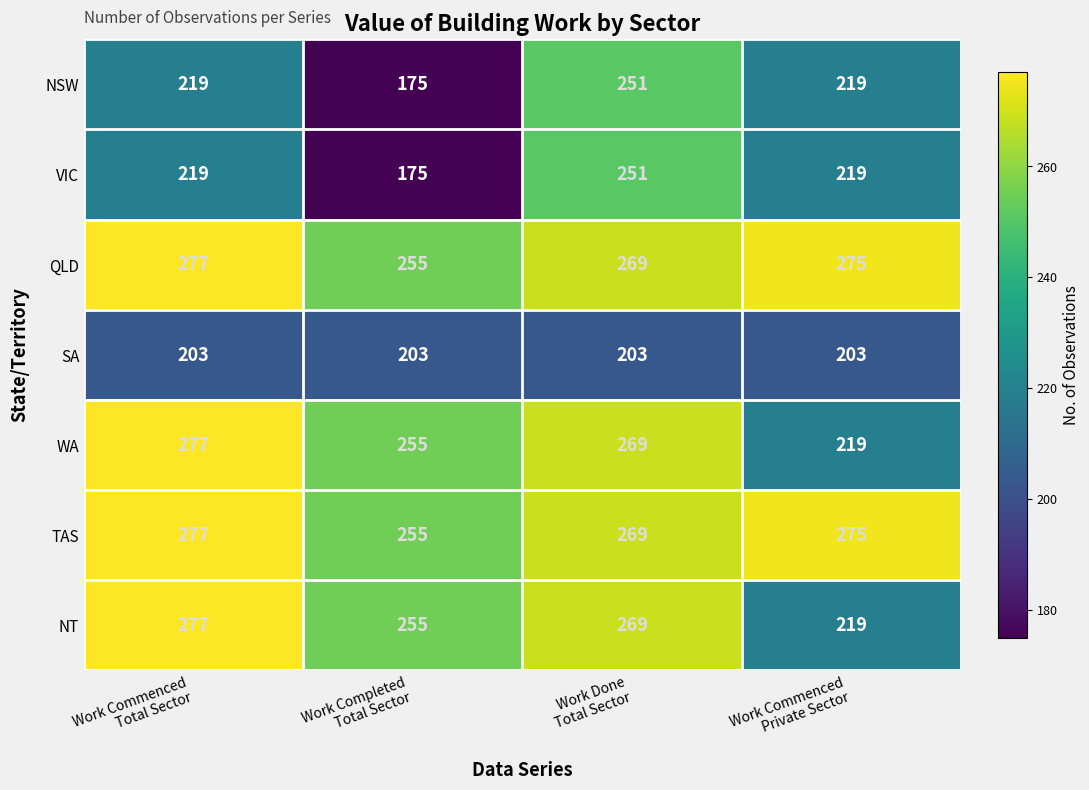

How many distinct data groups are displayed?

7